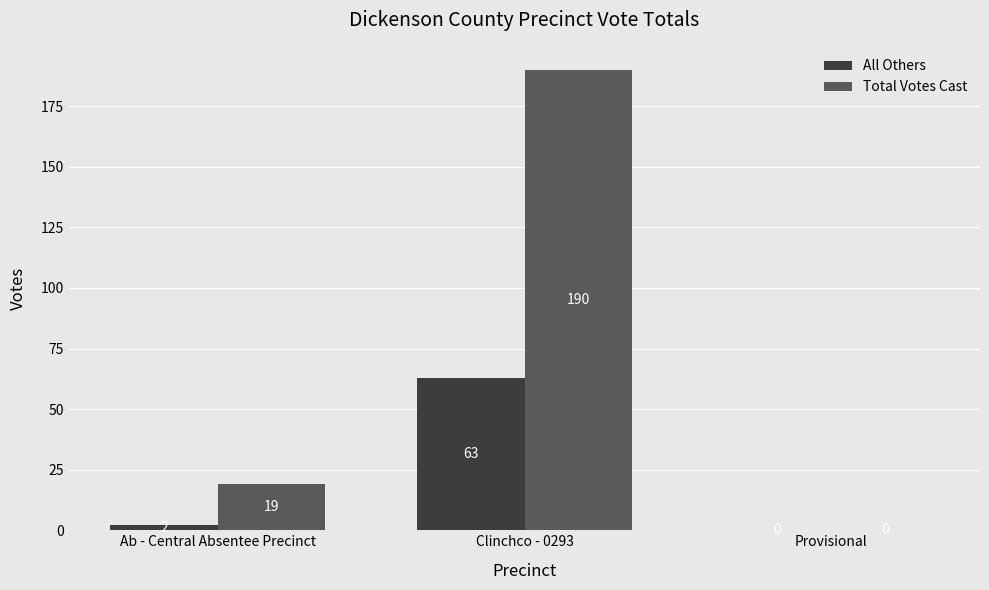

What is the sum of all Total Votes Cast values?

209